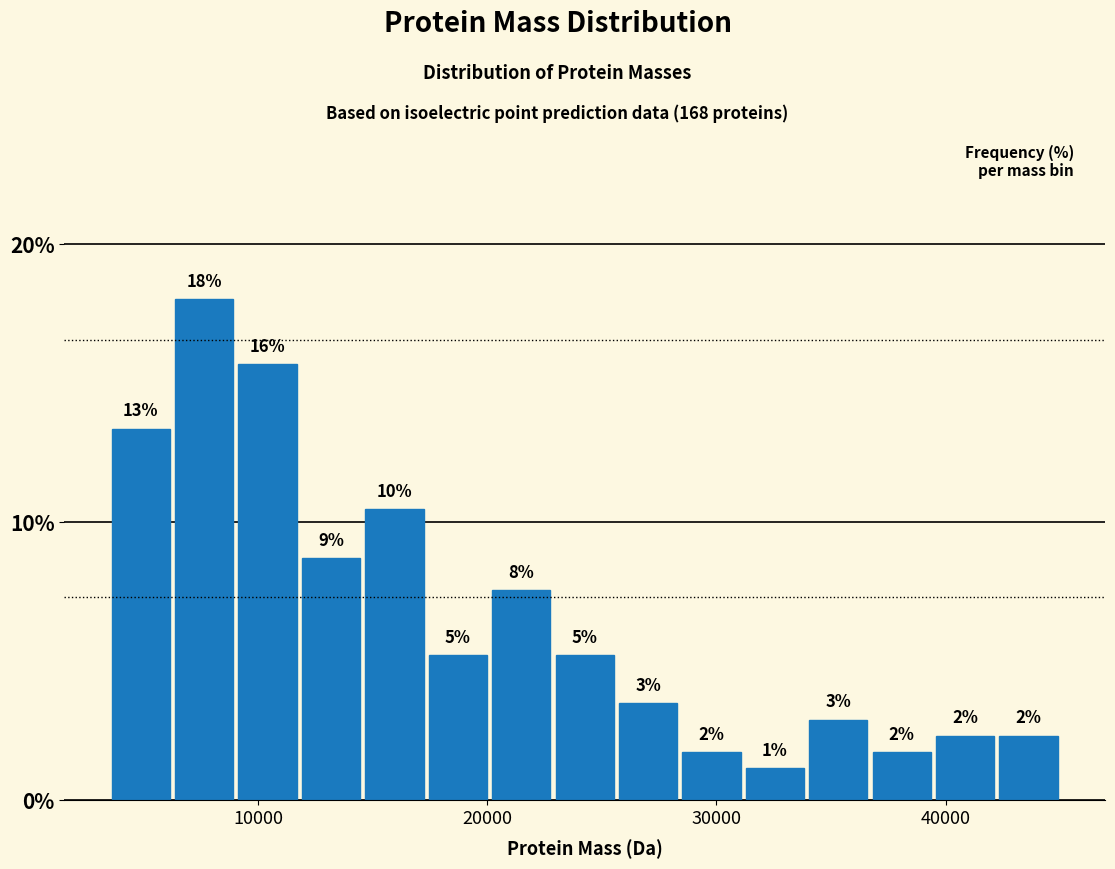

Around what value on the x-axis is the tallest bar? Give the approximate position of its centre, as read against the axis.

8000